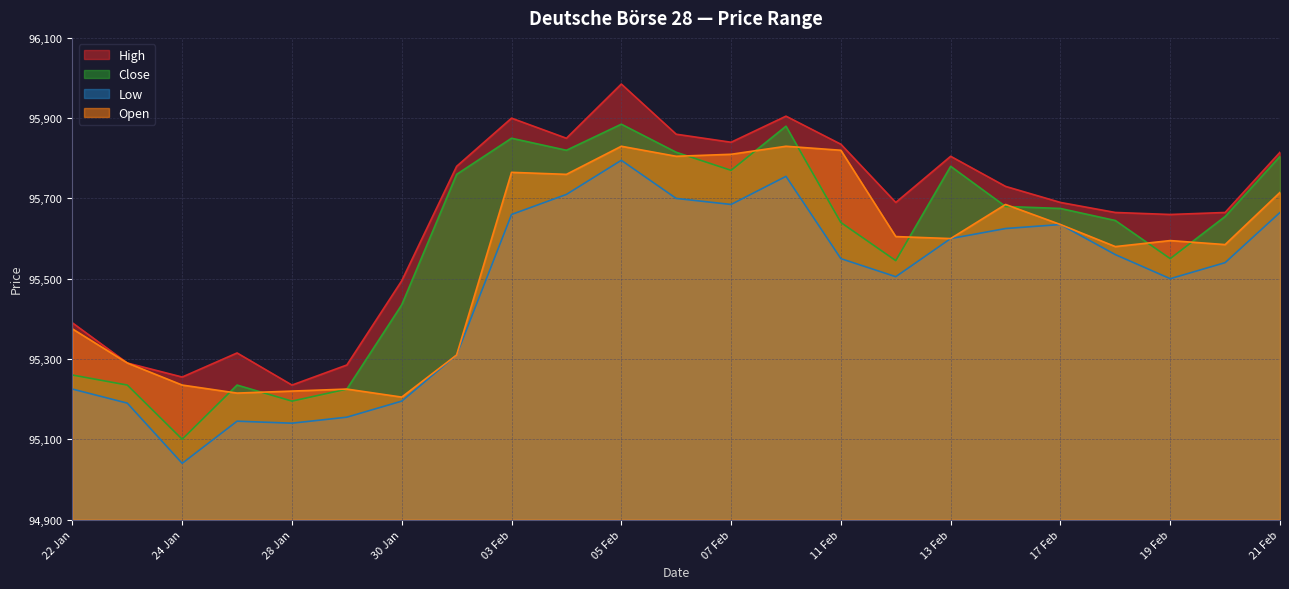

What is the difference between the maximum and minimum values in the High series?

750